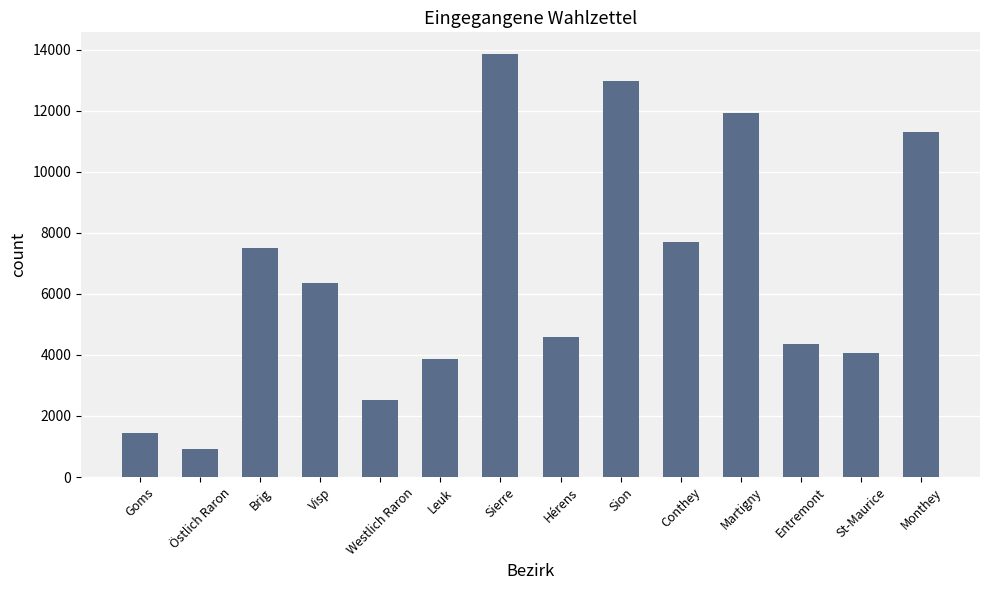

Which category has the highest value across all series?

Sierre